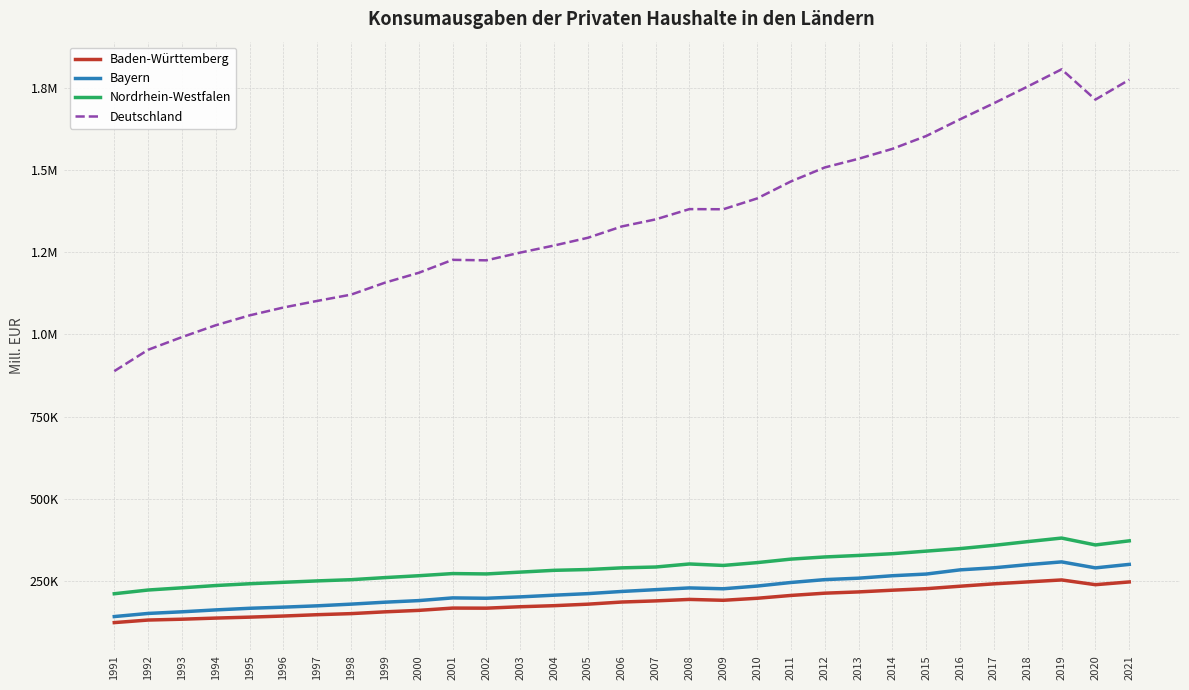

What is the lowest value of the Nordrhein-Westfalen series?

212397